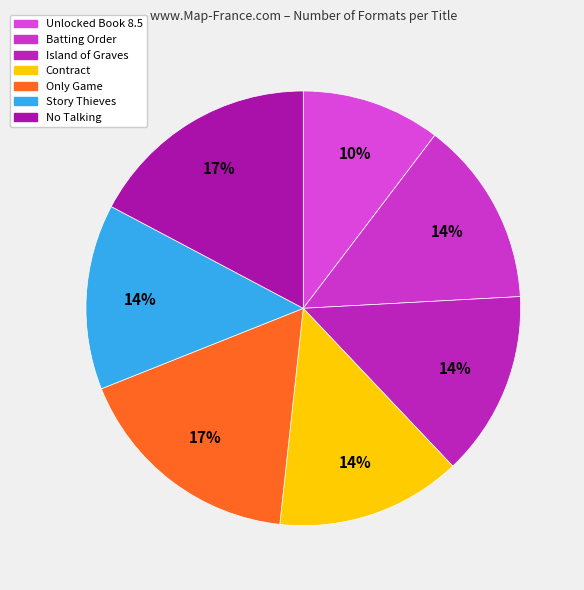

Combined, what portion of the pie is Contract and Only Game?

31.0%